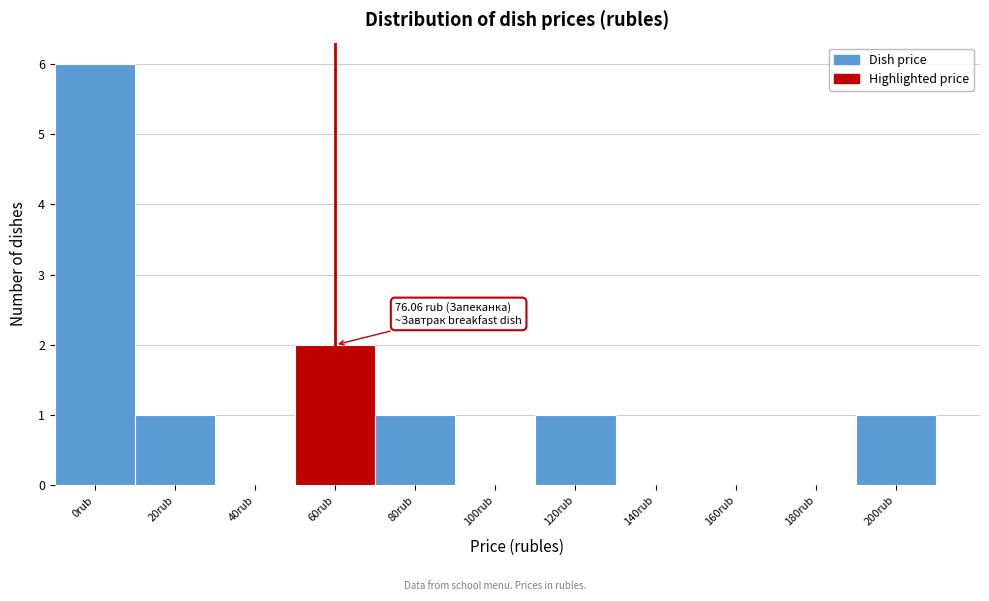

Reading left to right, list all the values displayed in this chart.

0rub=6	20rub=1	40rub=0	60rub=2	80rub=1	100rub=0	120rub=1	140rub=0	160rub=0	180rub=0	200rub=1